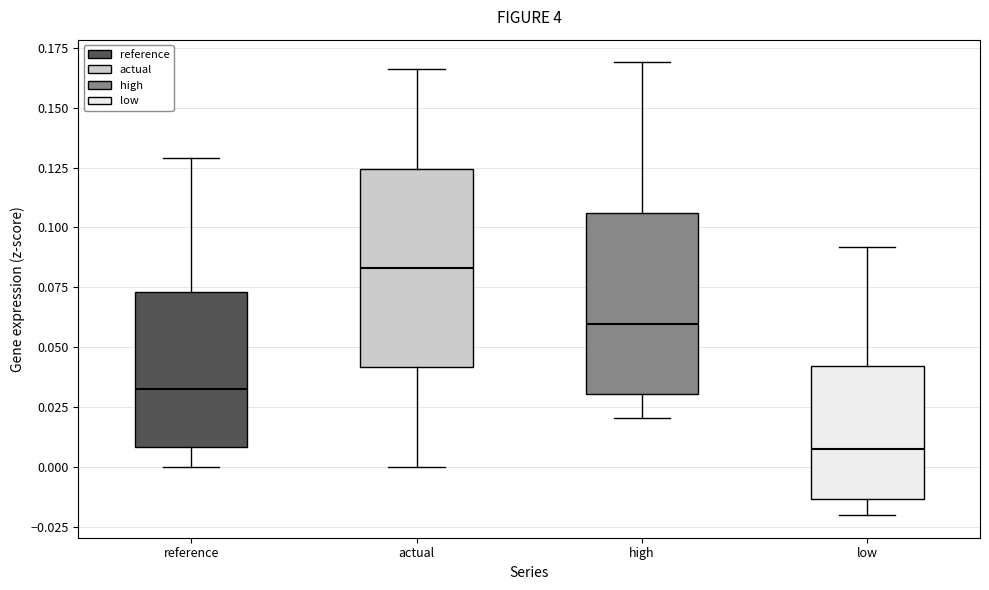

Which box has the highest median line?

actual